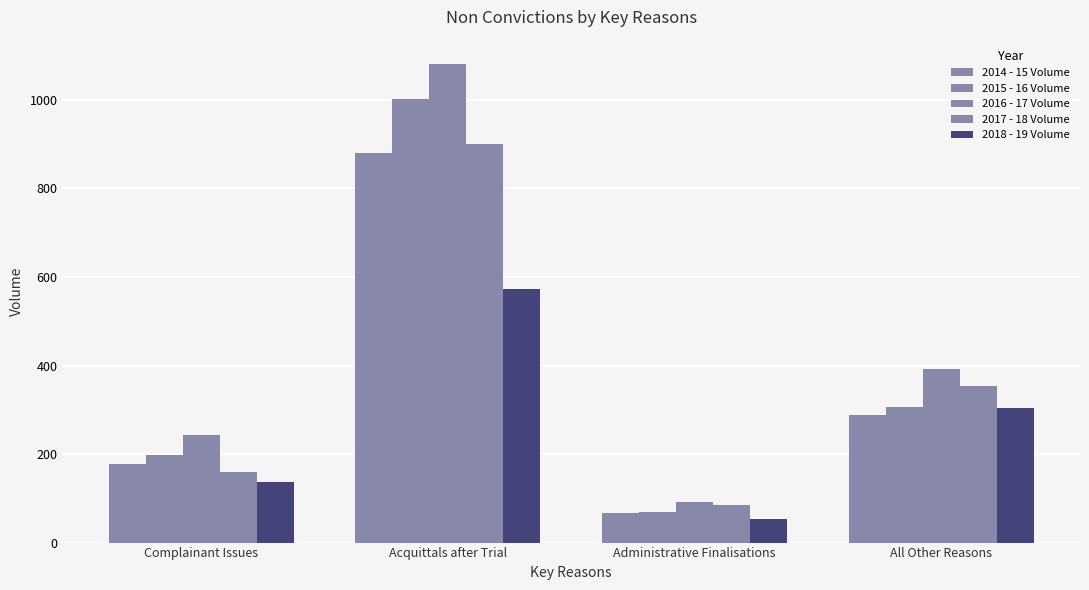

Reading left to right, extract all data points from this chart.

2014 - 15 Volume: Complainant Issues=178	Acquittals after Trial=879	Administrative Finalisations=66	All Other Reasons=289
2015 - 16 Volume: Complainant Issues=198	Acquittals after Trial=1001	Administrative Finalisations=68	All Other Reasons=307
2016 - 17 Volume: Complainant Issues=242	Acquittals after Trial=1082	Administrative Finalisations=92	All Other Reasons=391
2017 - 18 Volume: Complainant Issues=160	Acquittals after Trial=900	Administrative Finalisations=86	All Other Reasons=354
2018 - 19 Volume: Complainant Issues=137	Acquittals after Trial=573	Administrative Finalisations=53	All Other Reasons=305